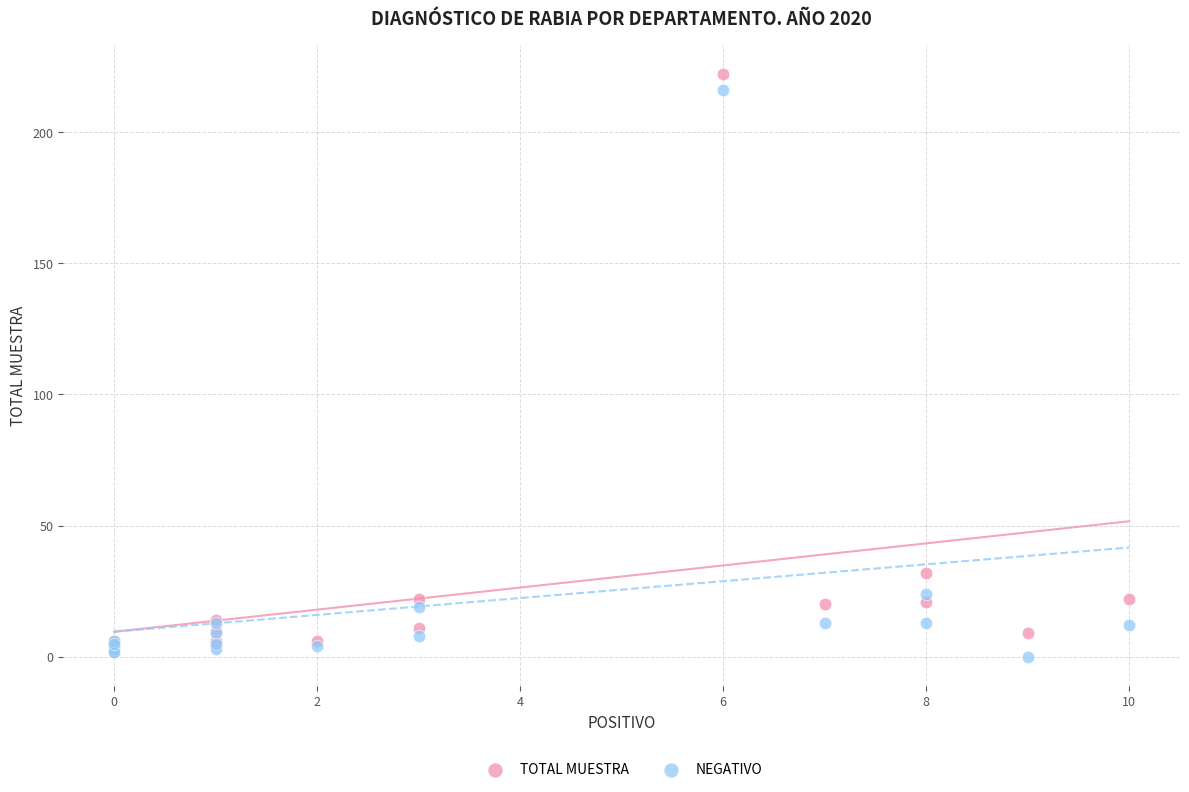

What are all the series names shown in the legend?

TOTAL MUESTRA, NEGATIVO